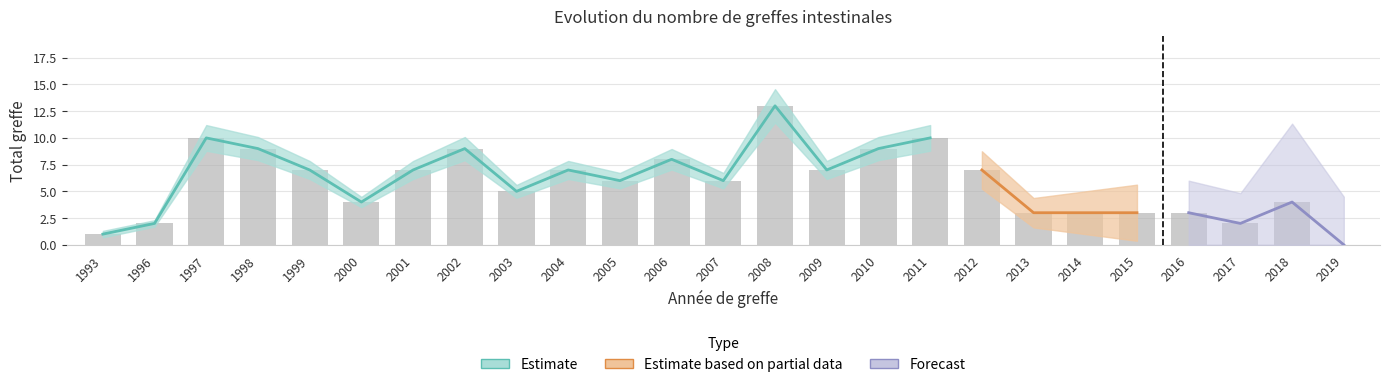

The value at 1998 is 13. True or false?

False